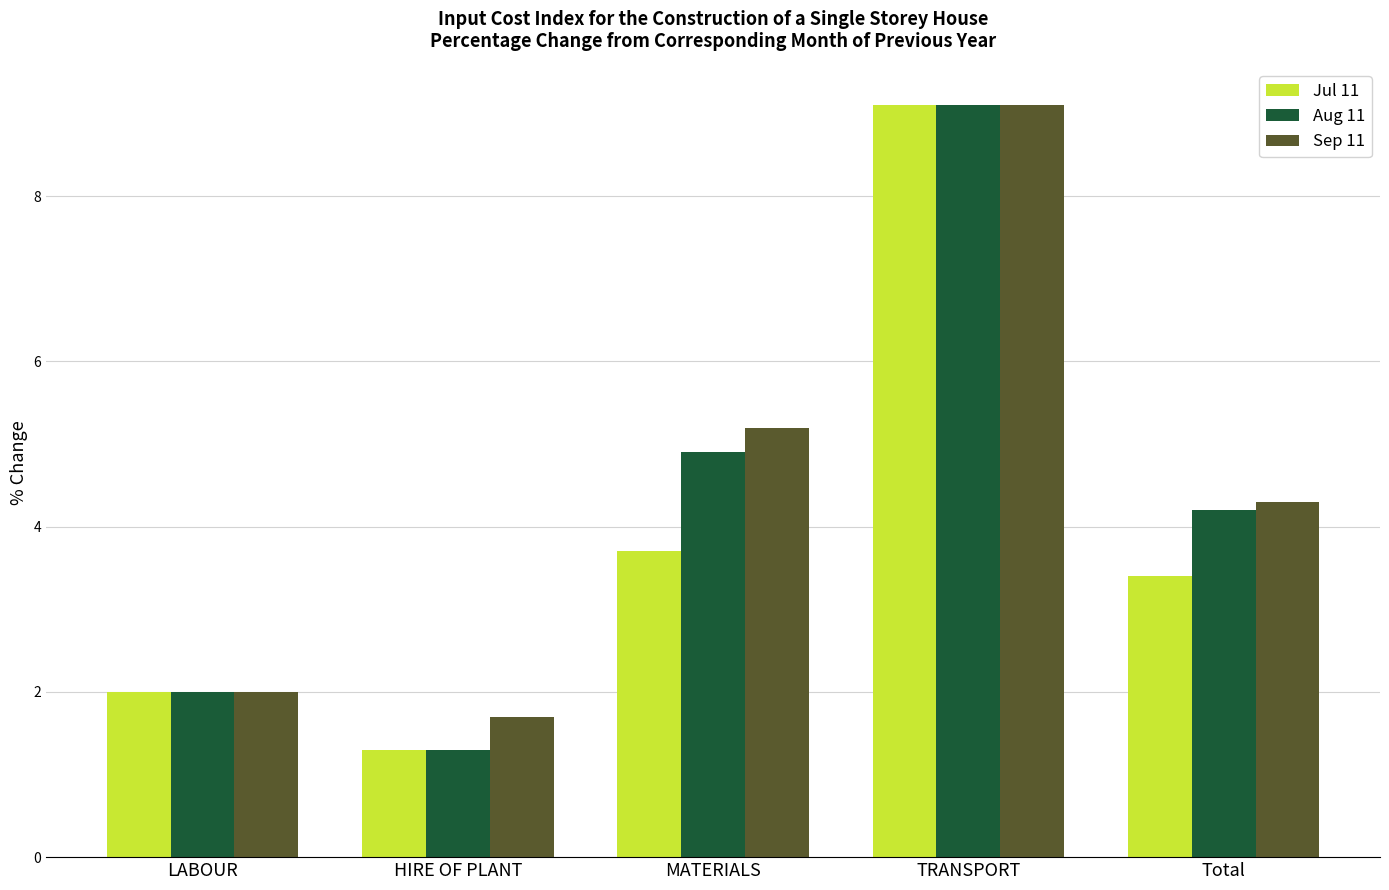

What is the difference between the second highest and second lowest values in the Jul 11 series?

1.7